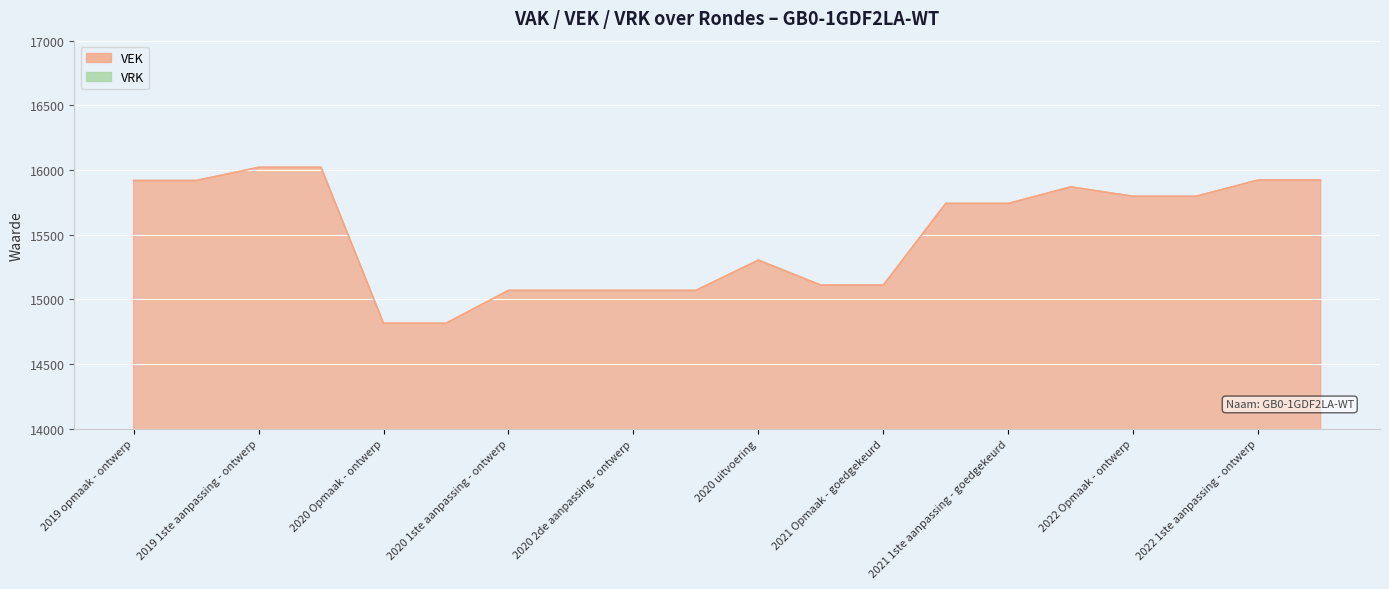

Read the value at 2019 1ste aanpassing - ontwerp.

16021